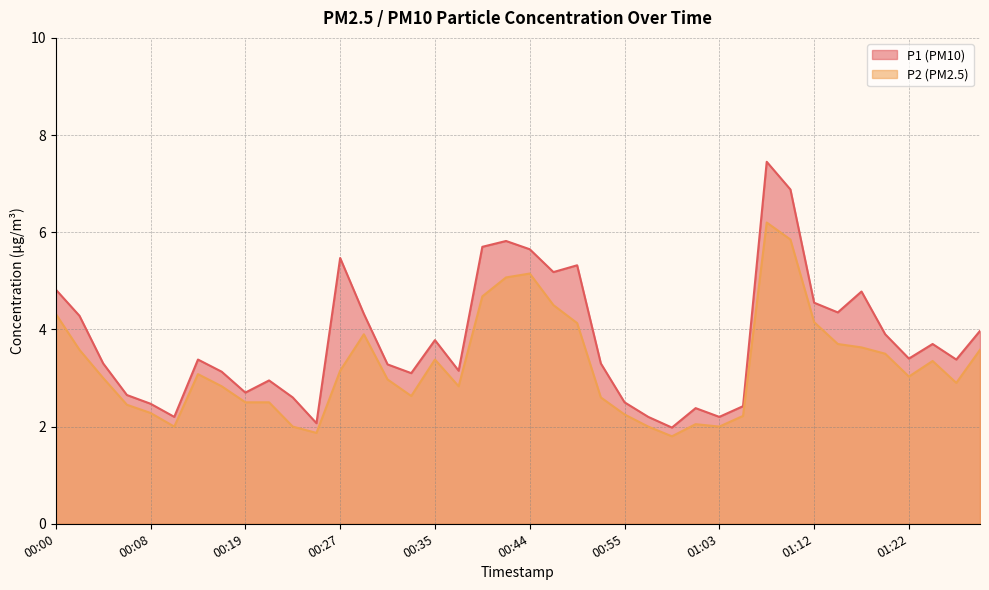

What is the approximate value of P1 at 00:21?

3.0